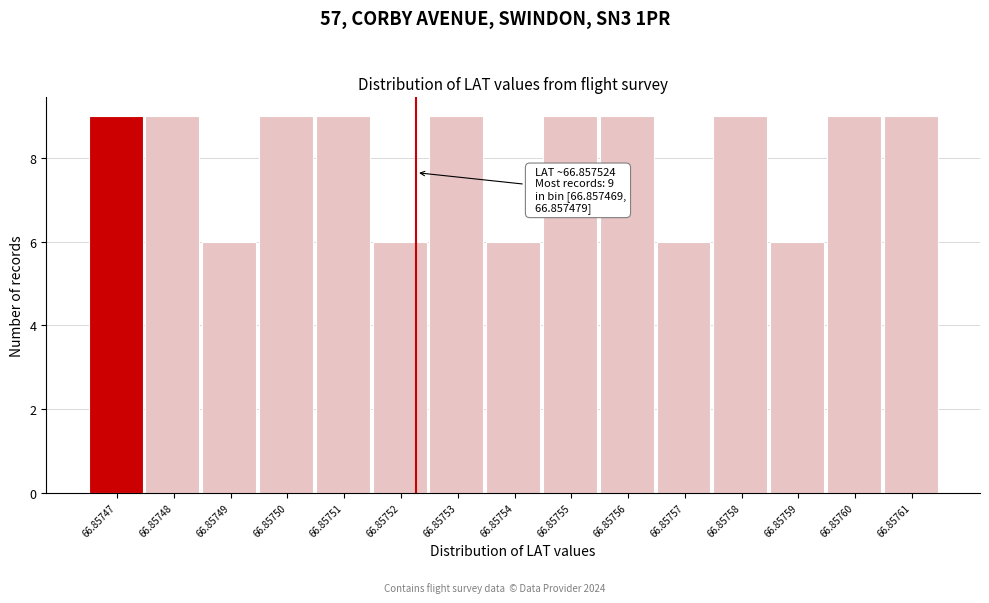

Reading left to right, transcribe all the data shown in this chart.

9	9	6	9	9	6	9	6	9	9	6	9	6	9	9